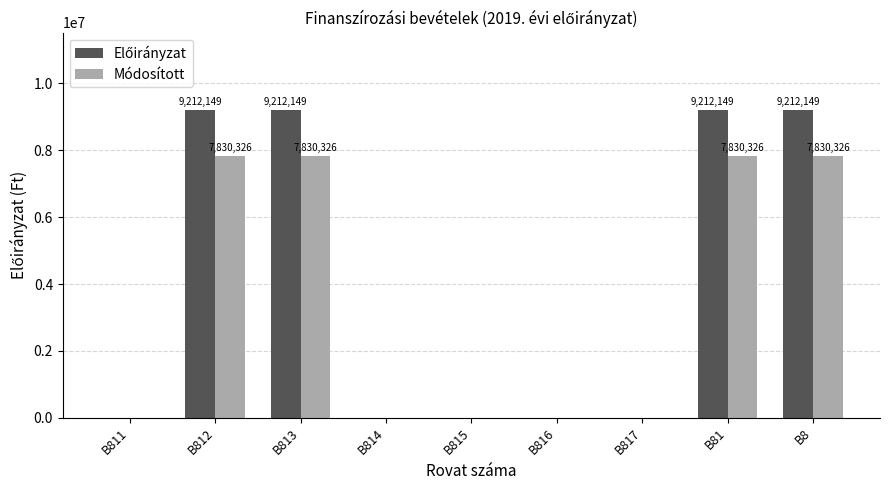

Are the bars horizontal?

No